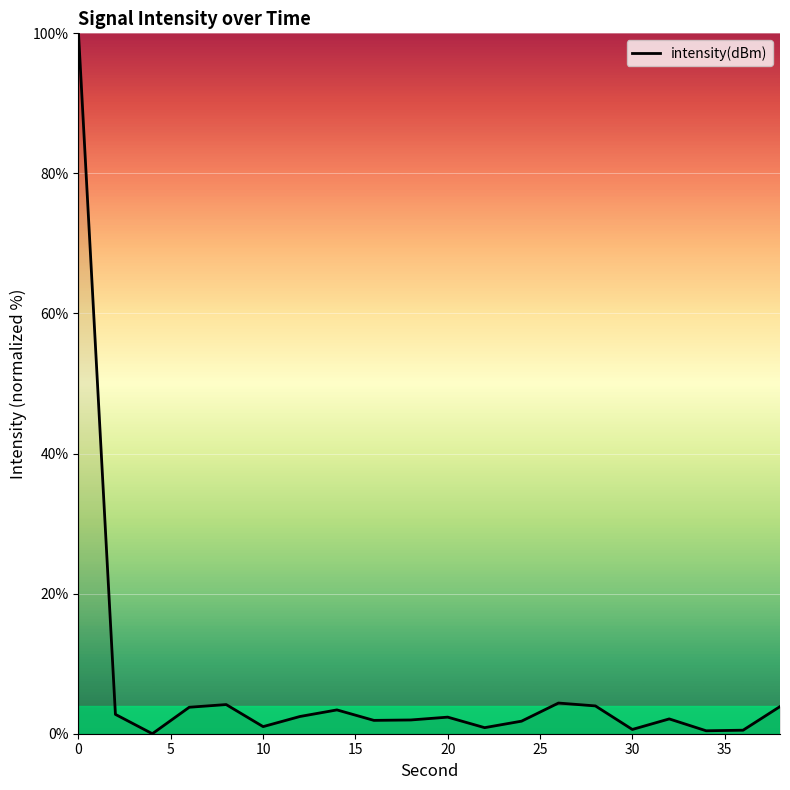

What is the difference between the maximum and minimum values?

100.0